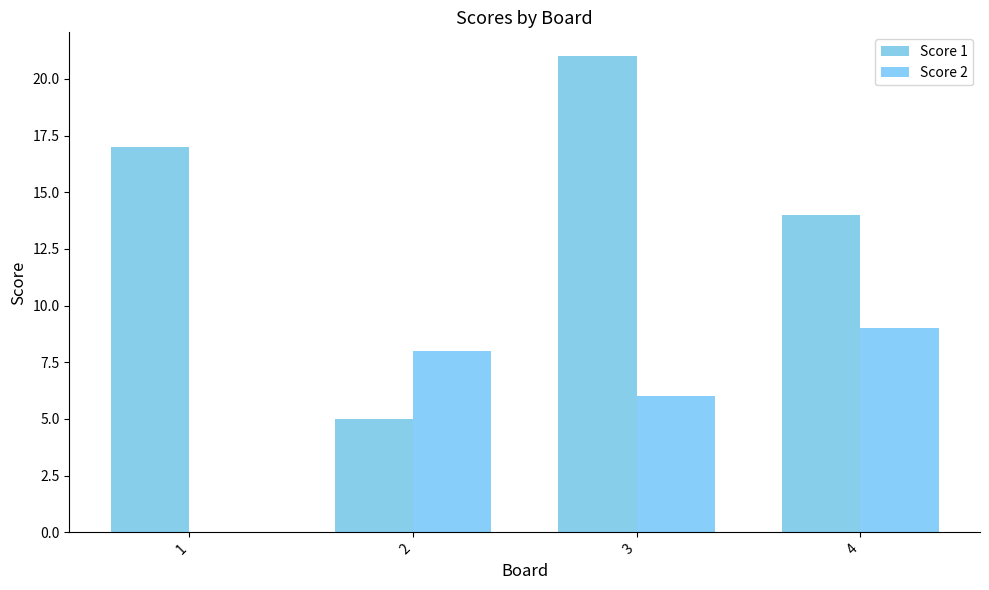

Reading left to right, list all the values displayed in this chart.

Score 1: 1=17	2=5	3=21	4=14
Score 2: 1=0	2=8	3=6	4=9